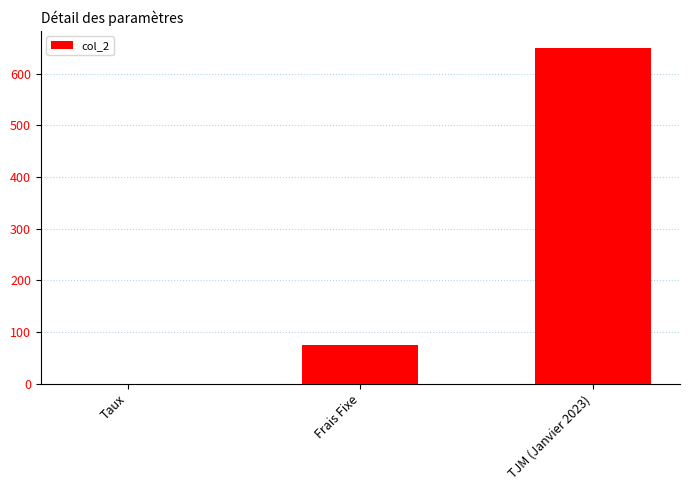

The chart shows a value of 41.4 at Frais Fixe. True or false?

False